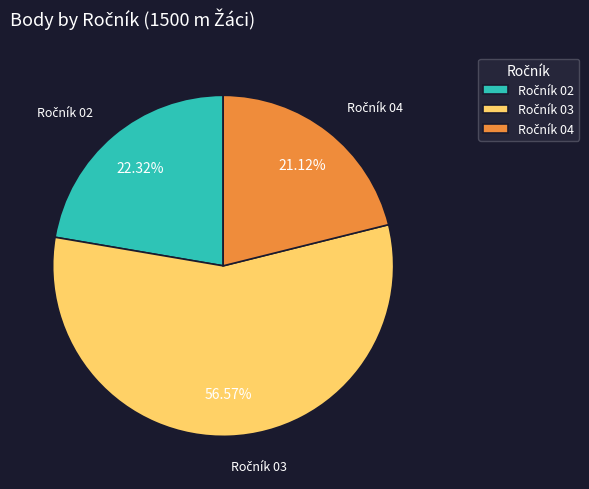

Does any single category account for the majority?

Yes